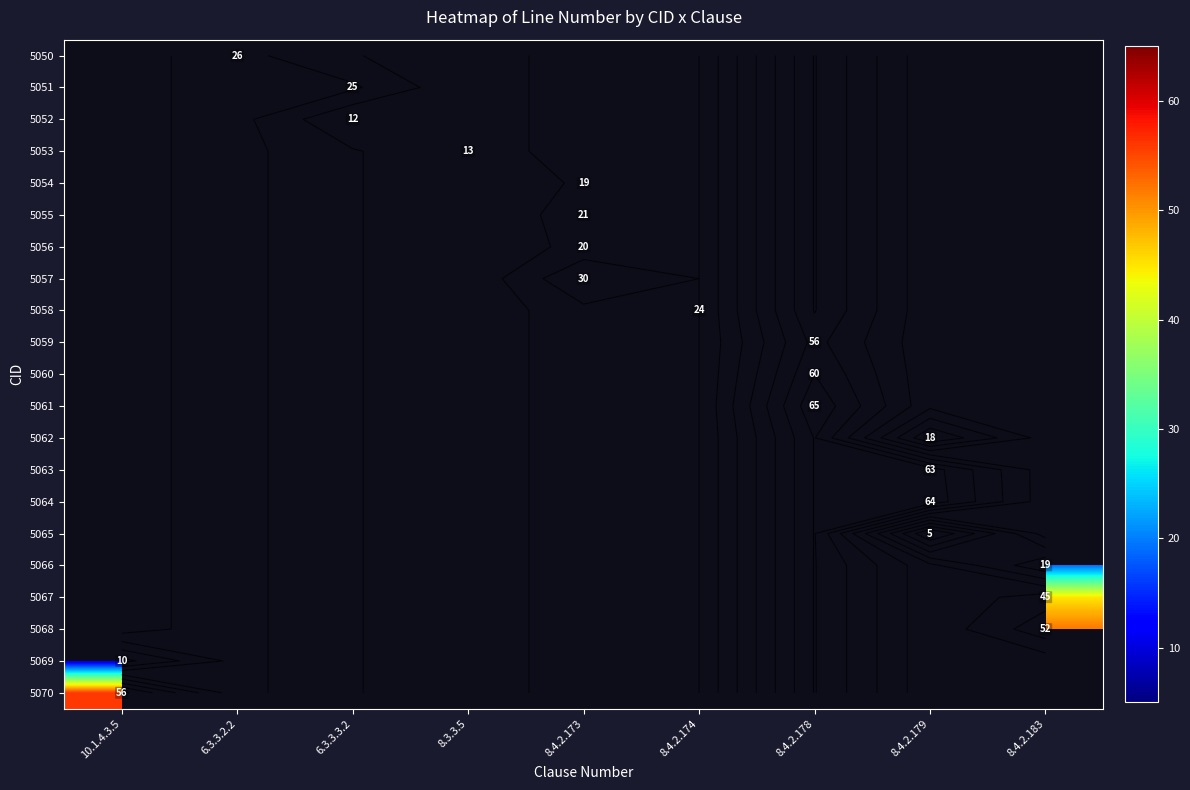

Which series has the largest range (max minus min)?

row_19